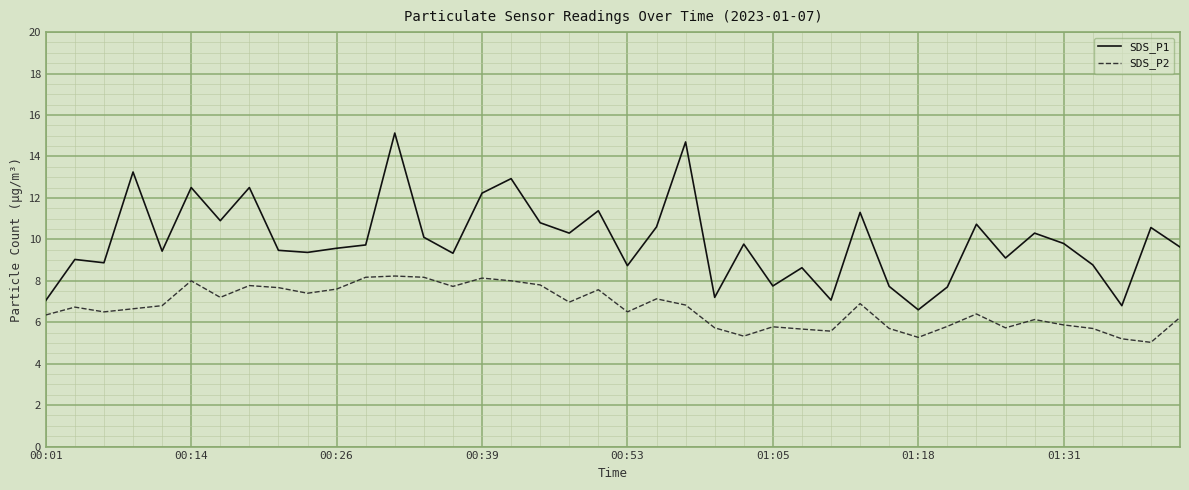

What is the highest value of the SDS_P1 series?

15.1